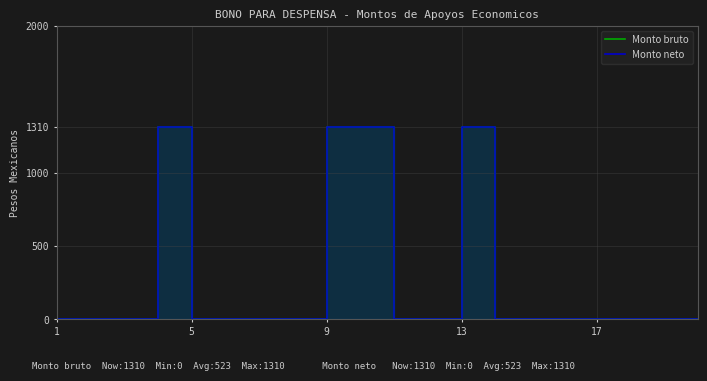

The value of Monto bruto at 9 is 2032. True or false?

False